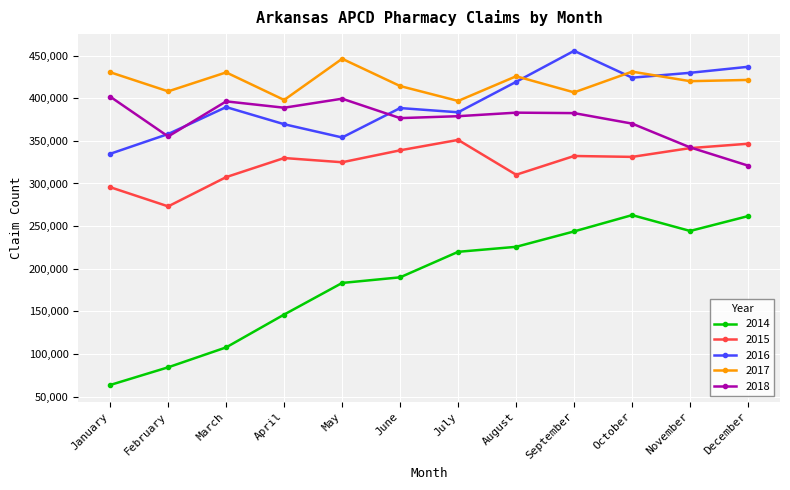

What is the difference between the 2016 values at April and October?

54590